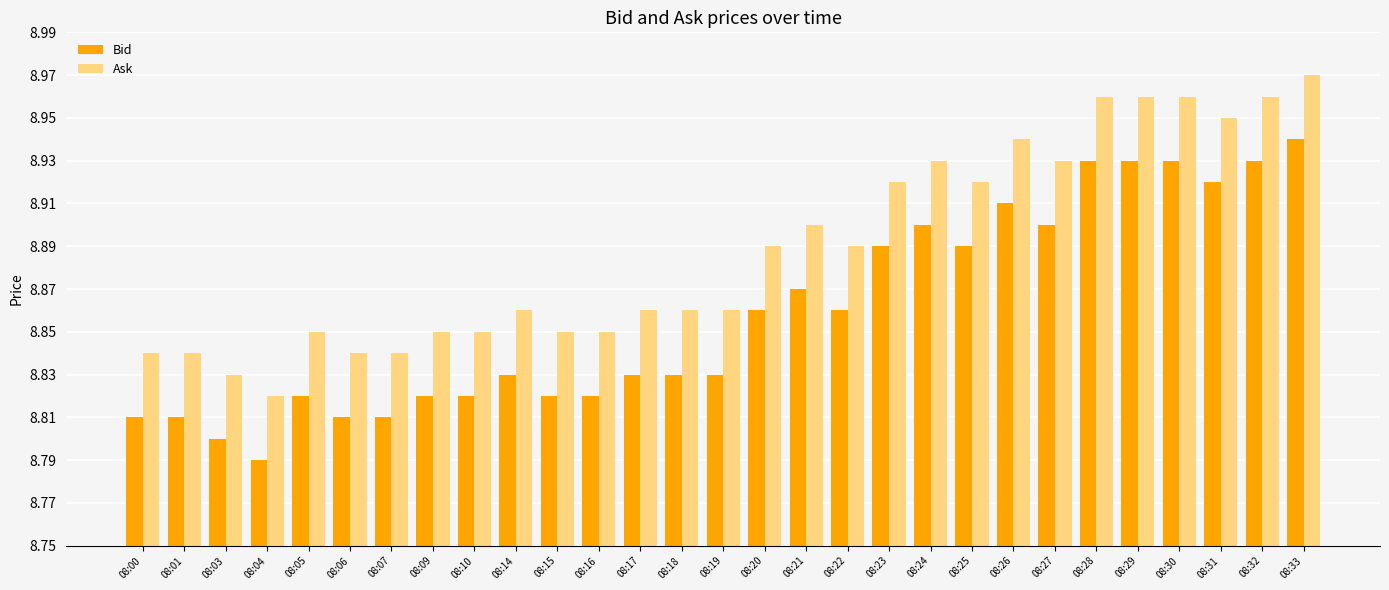

Rank the series by their average value, from lowest to highest.

Bid, Ask